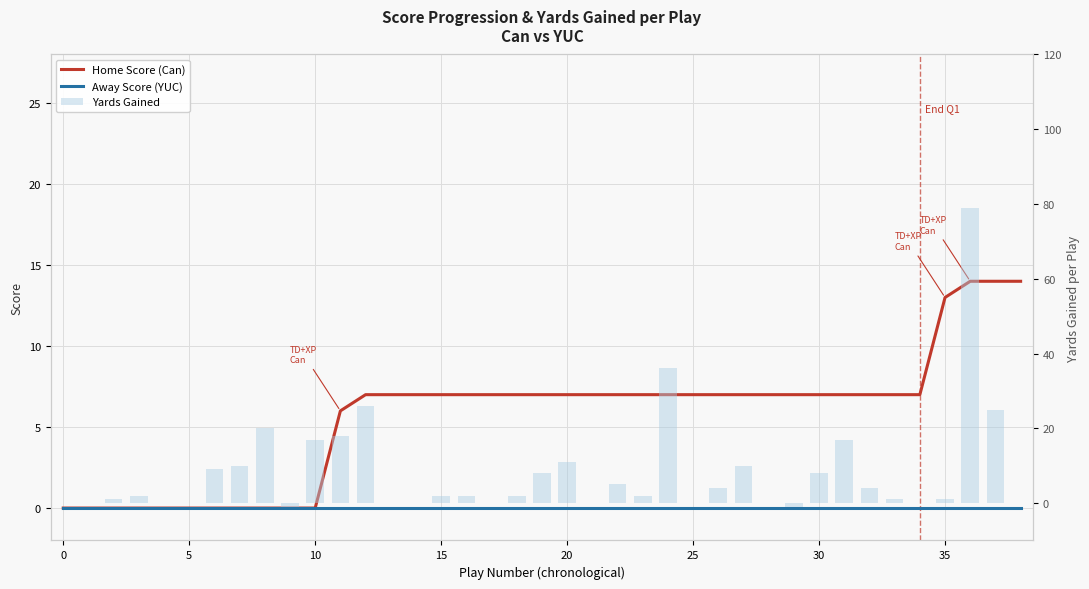

What is the maximum value shown in the chart?

79